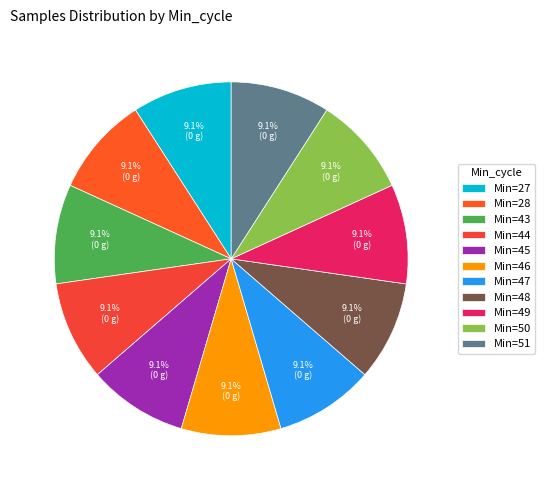

Which slice is the largest?

46